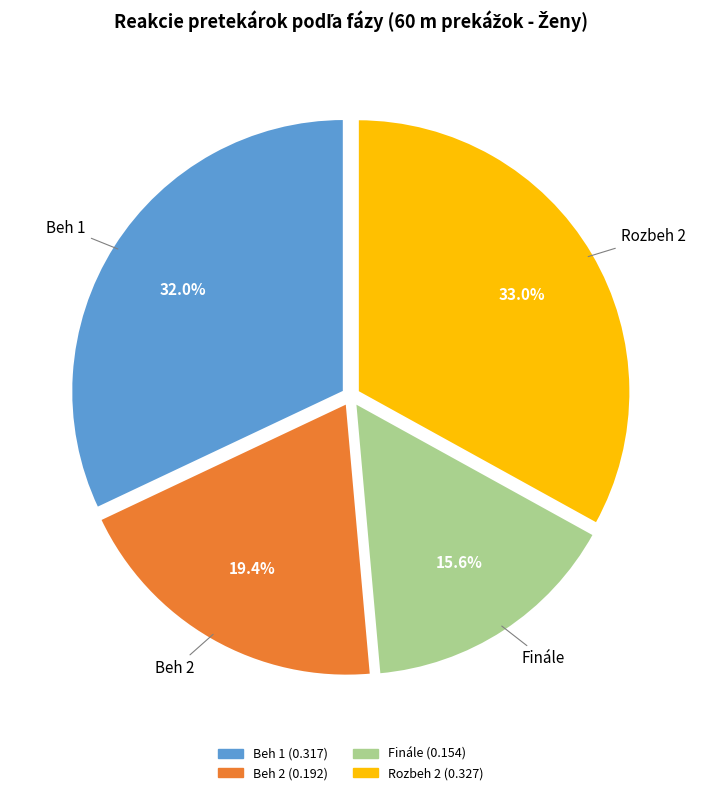

Does any single category account for the majority?

No